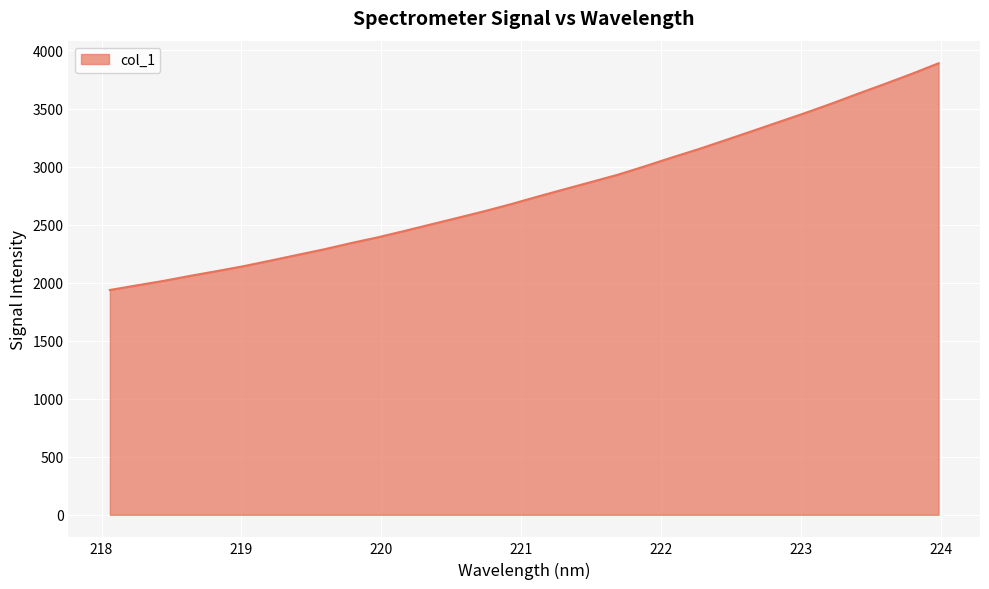

What is the maximum value shown in the chart?

3890.0